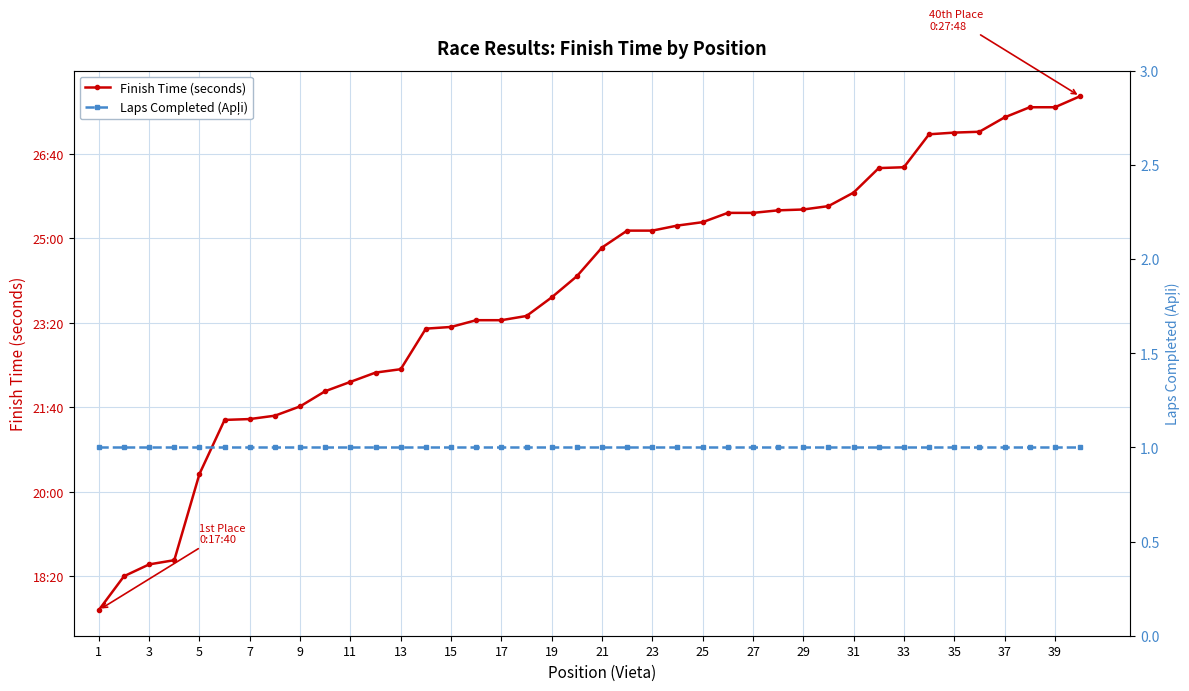

What is the difference between the maximum and second lowest values in the Finish Time (seconds) series?

568